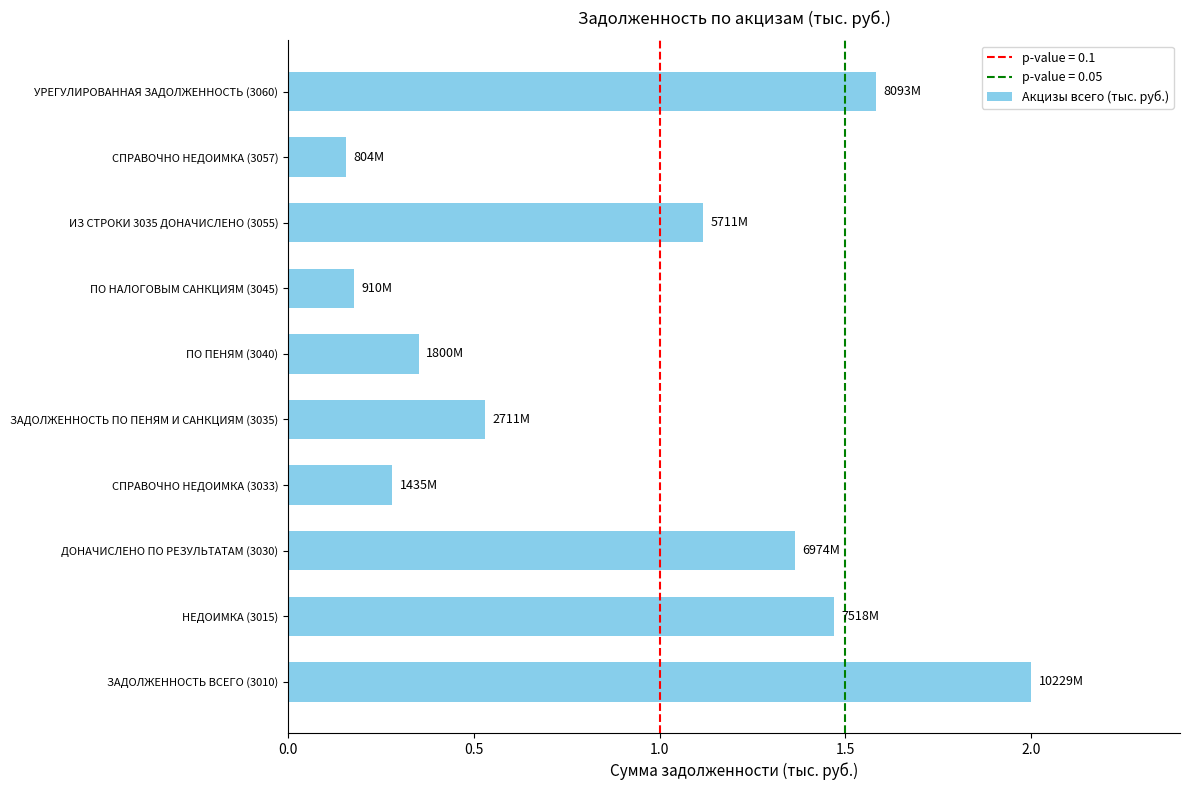

Is it true that the value at ИЗ СТРОКИ 3035 ДОНАЧИСЛЕНО (3055) is 0.3?

False